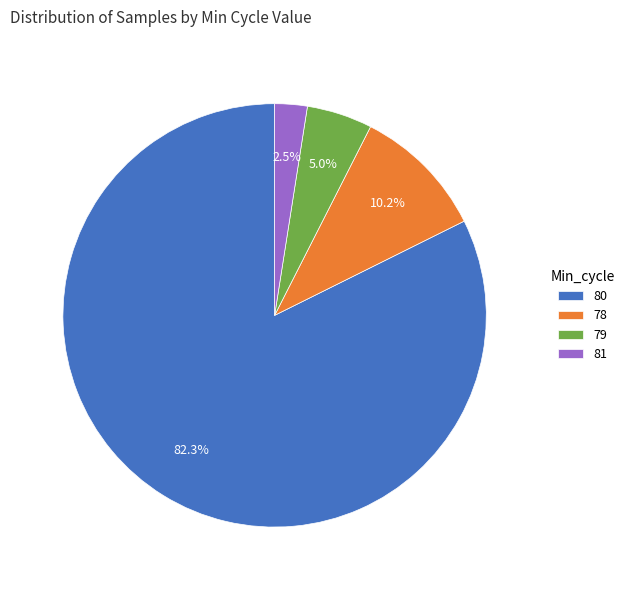

Does 80 represent more than half of the total?

Yes